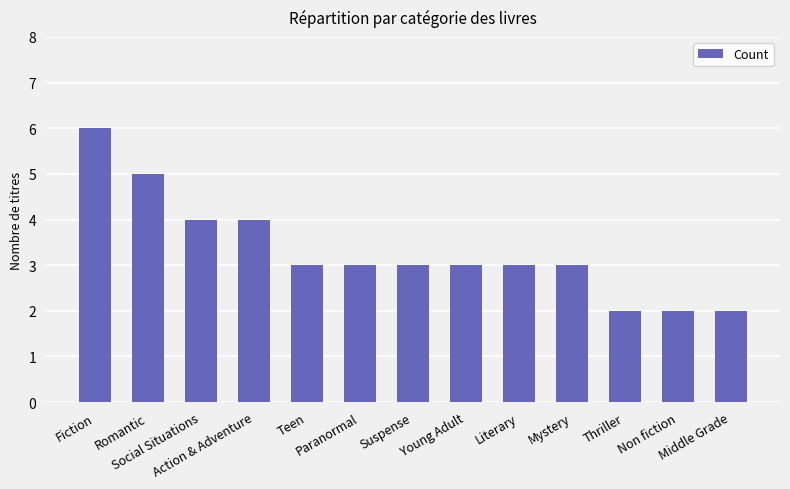

What is the change in value from Action & Adventure to Paranormal?

-1